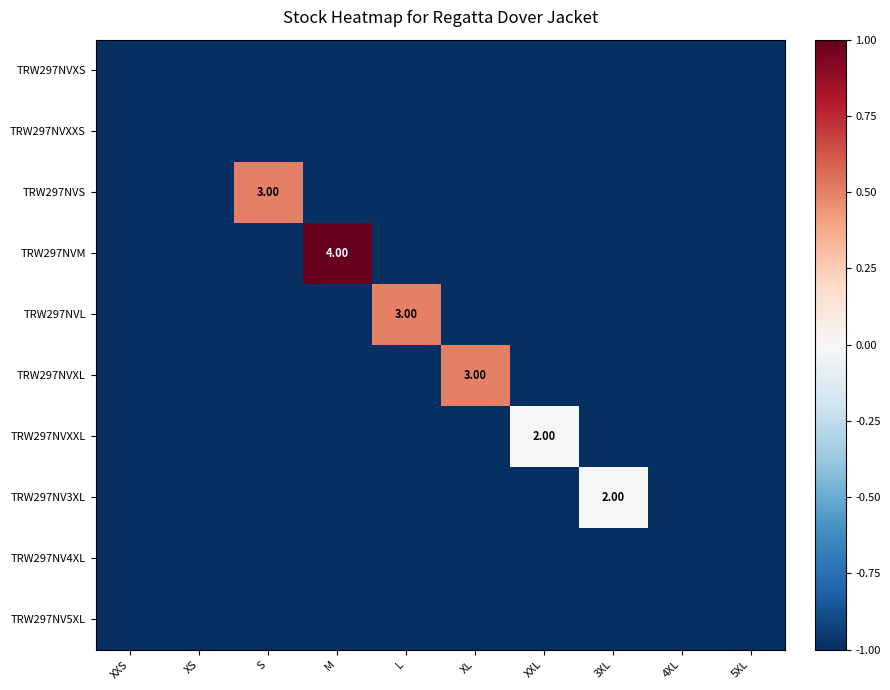

How many values in TRW297NVXL are above zero?

1